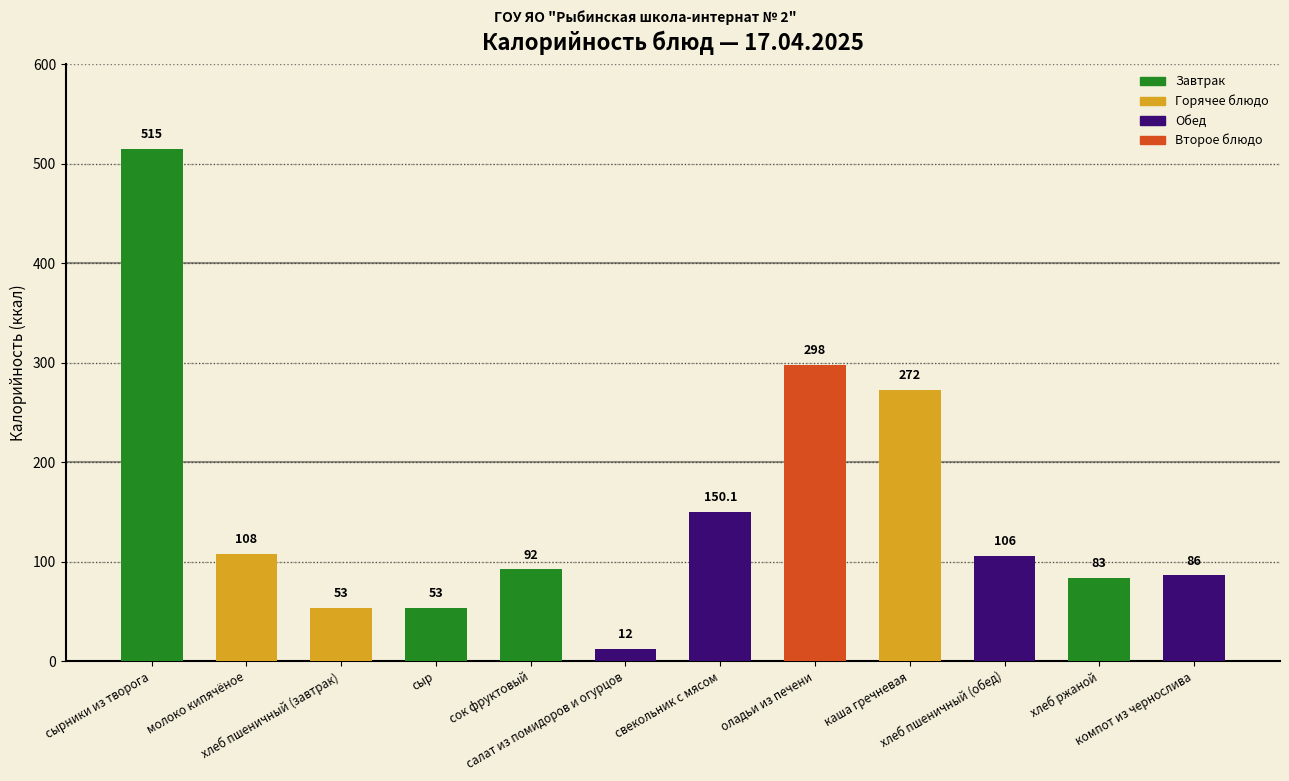

What is the maximum value shown in the chart?

515.0